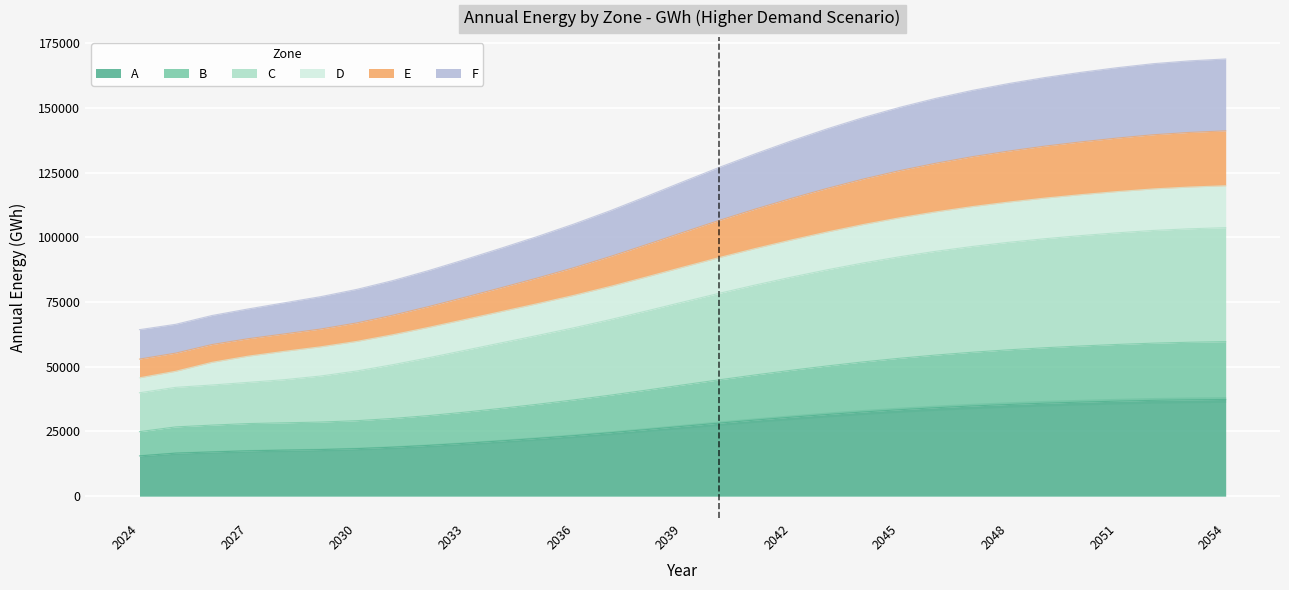

The value of A at 2049 is 35930. True or false?

True